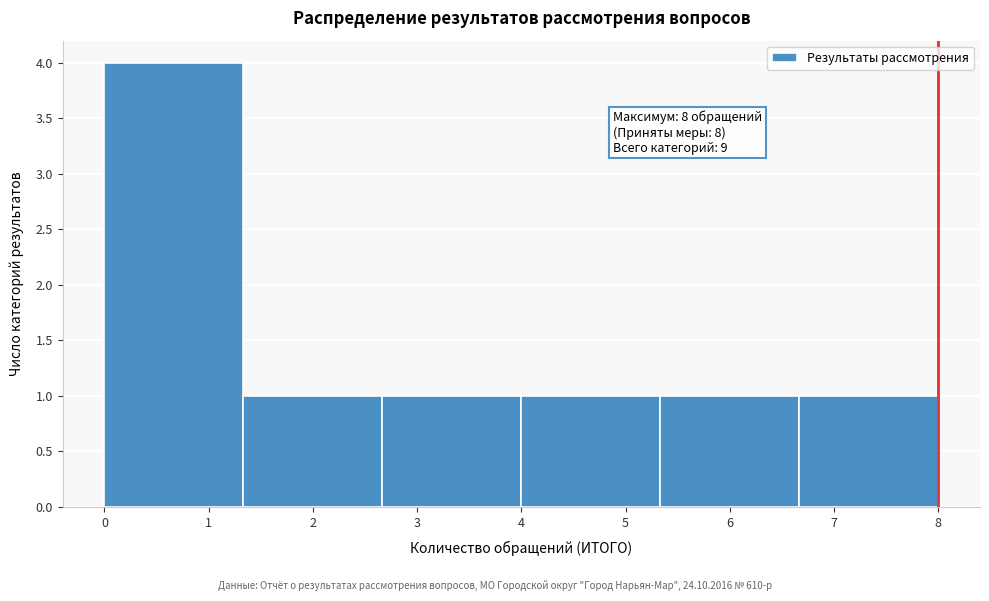

Over which range of the x-axis is the bar tallest?

0.0 to 1.3